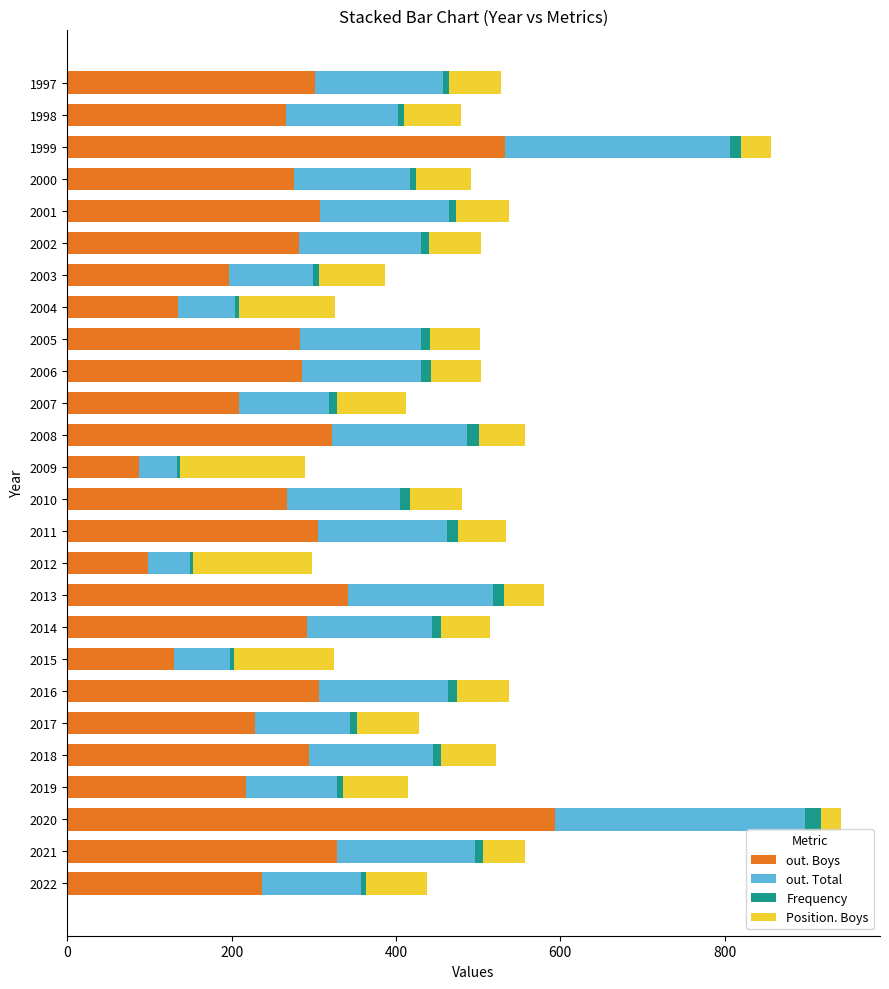

What is the highest value of the out. Boys series?

593